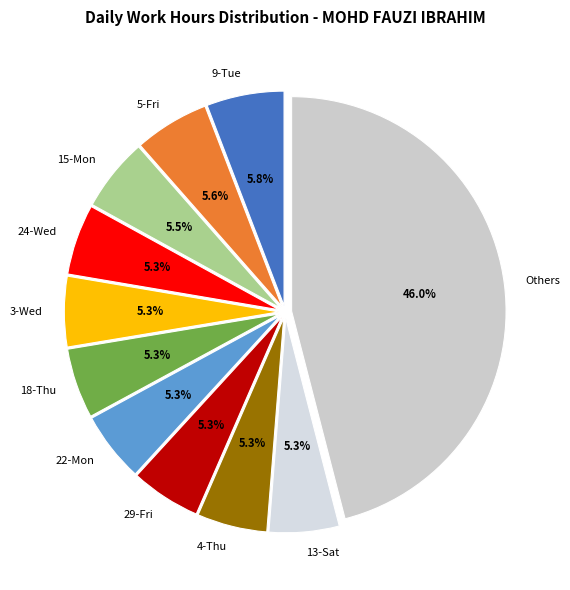

What is the ratio of the value at 22-Mon to the value at 9-Tue?

0.9